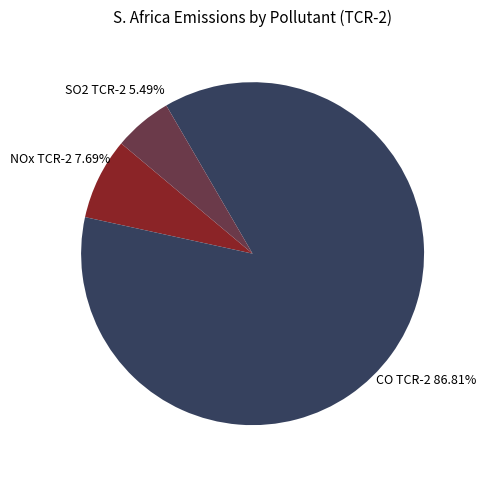

Count the number of slices in the pie.

3